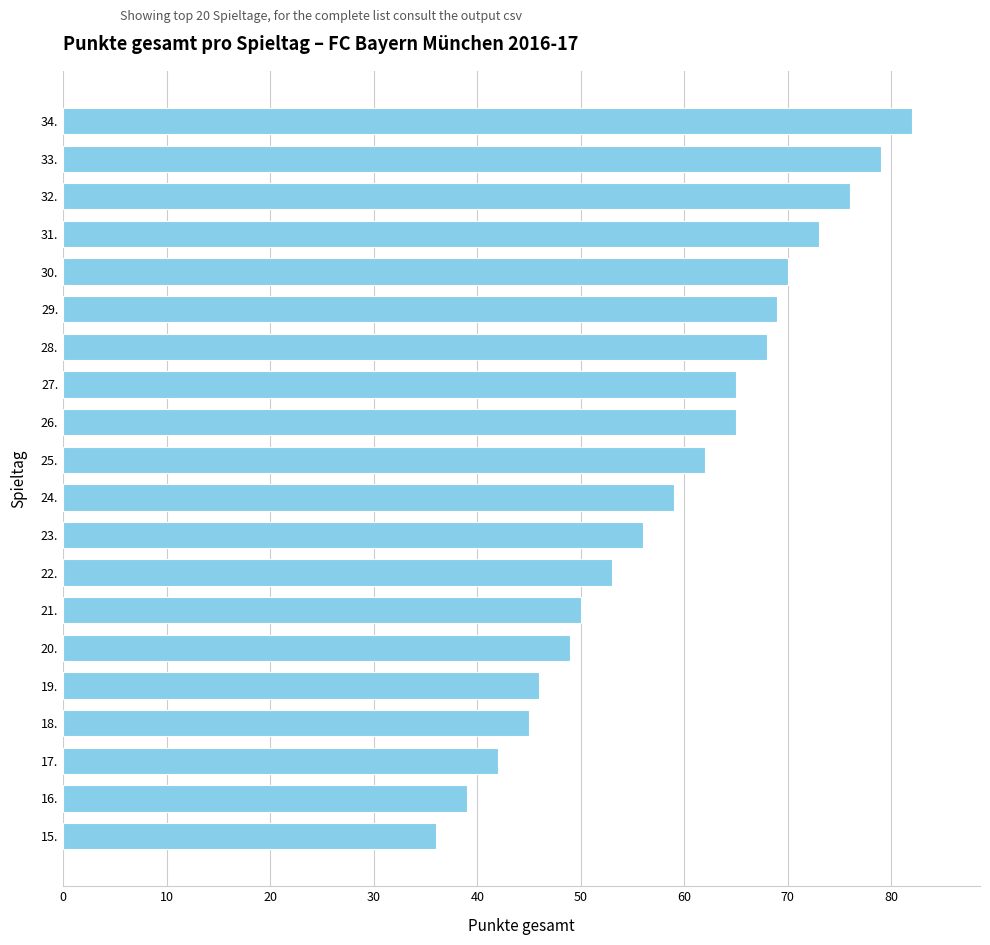

What is the greatest value displayed?

82